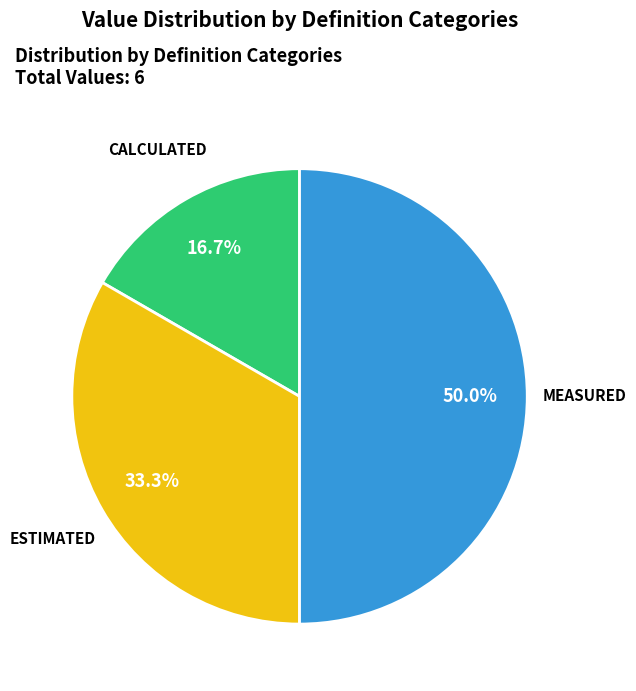

Count the number of slices in the pie.

3